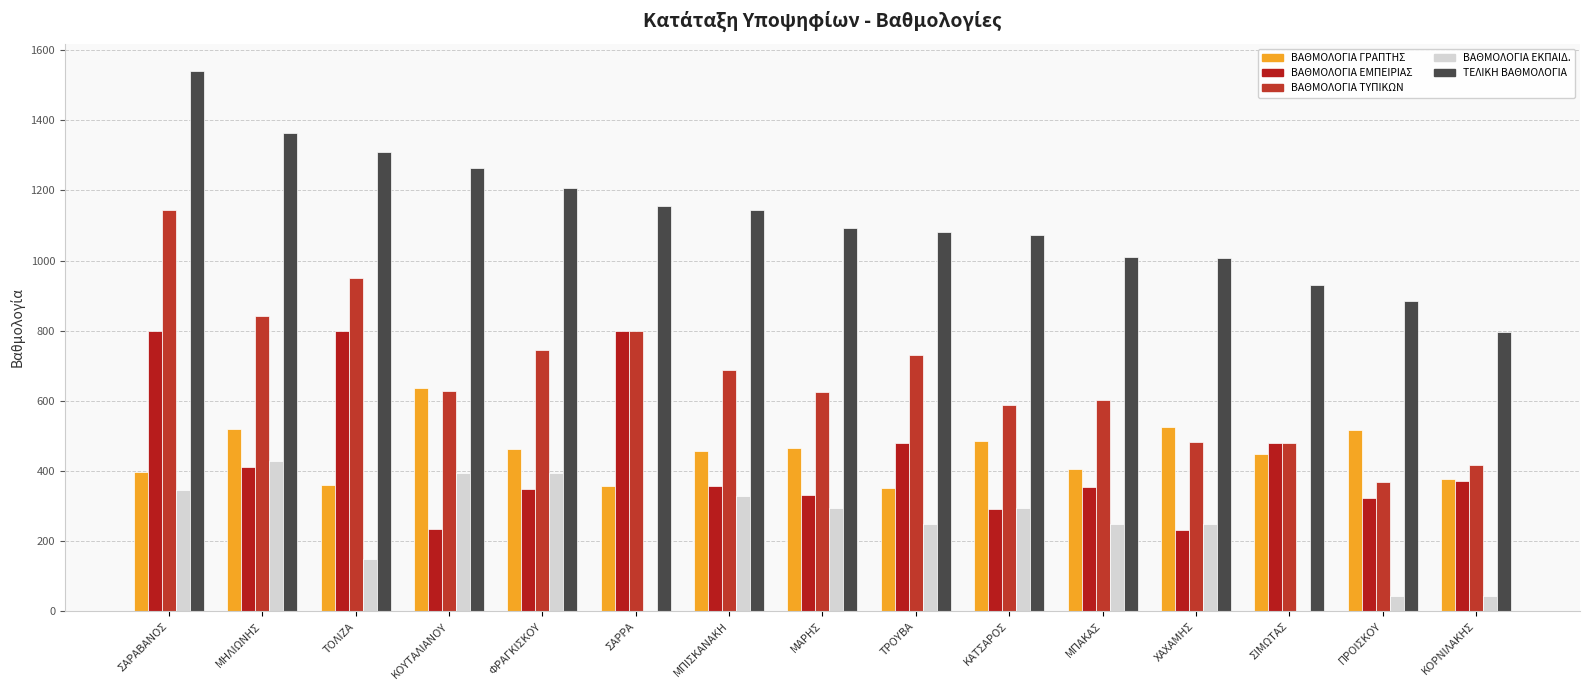

List the labels in order of ΤΕΛΙΚΗ ΒΑΘΜΟΛΟΓΙΑ value, largest first.

ΣΑΡΑΒΑΝΟΣ, ΜΗΛΙΩΝΗΣ, ΤΟΛΙΖΑ, ΚΟΥΤΑΛΙΑΝΟΥ, ΦΡΑΓΚΙΣΚΟΥ, ΣΑΡΡΑ, ΜΠΙΣΚΑΝΑΚΗ, ΜΑΡΗΣ, ΤΡΟΥΒΑ, ΚΑΤΣΑΡΟΣ, ΜΠΑΚΑΣ, ΧΑΧΑΜΗΣ, ΣΙΜΩΤΑΣ, ΠΡΟΙΣΚΟΥ, ΚΟΡΝΙΛΑΚΗΣ